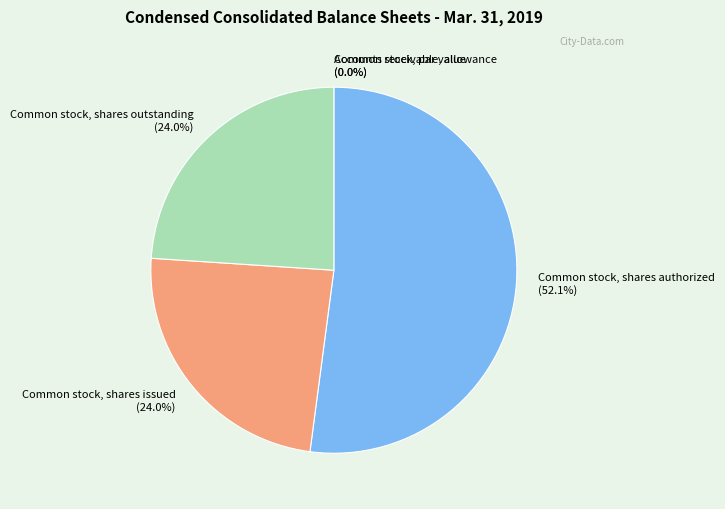

What is the smallest slice in the pie chart?

Common stock, par value